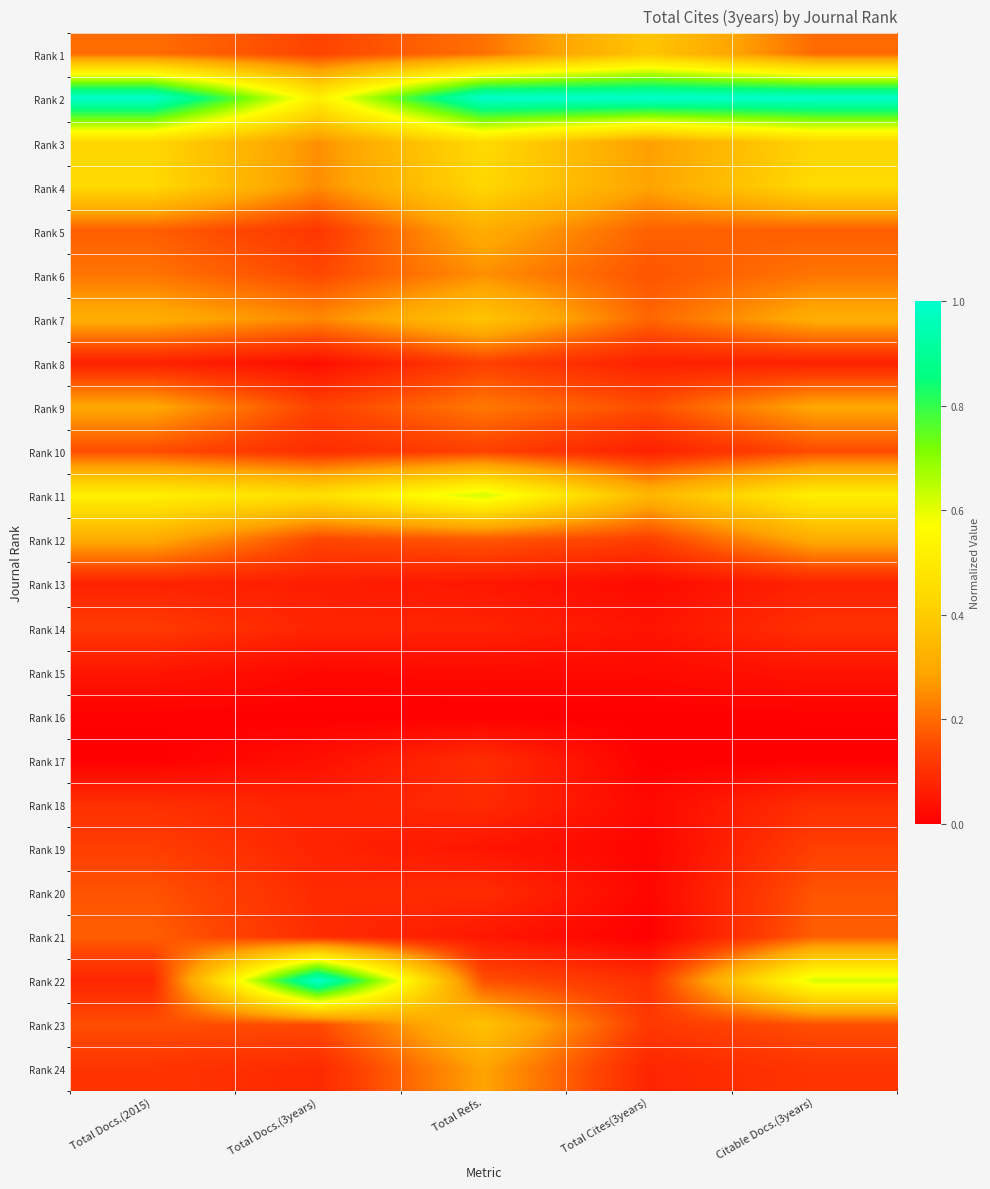

Which has a higher value, Total Cites(3years) or Total Refs.?

Total Cites(3years)